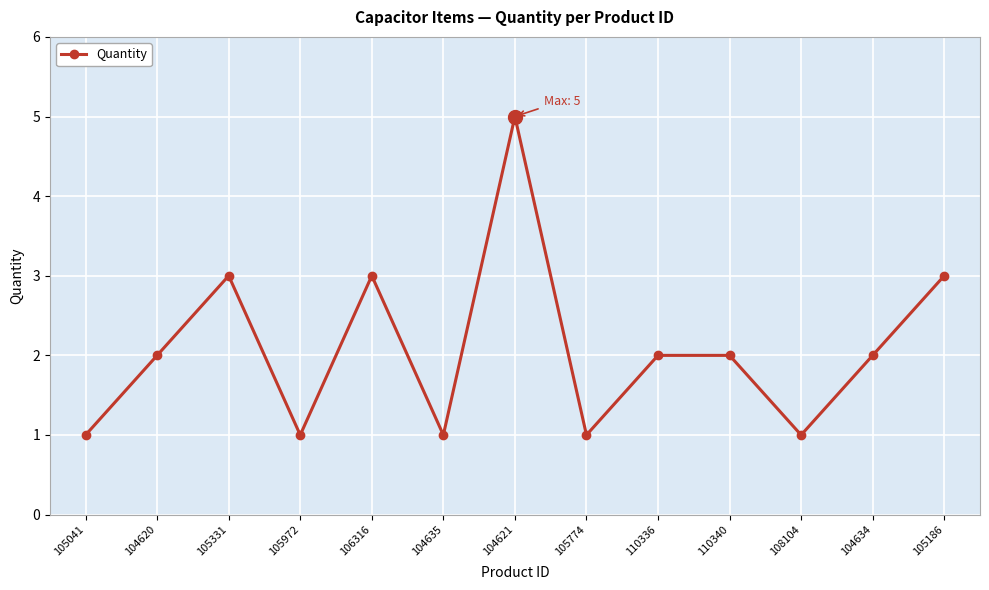

What is the greatest value displayed?

5